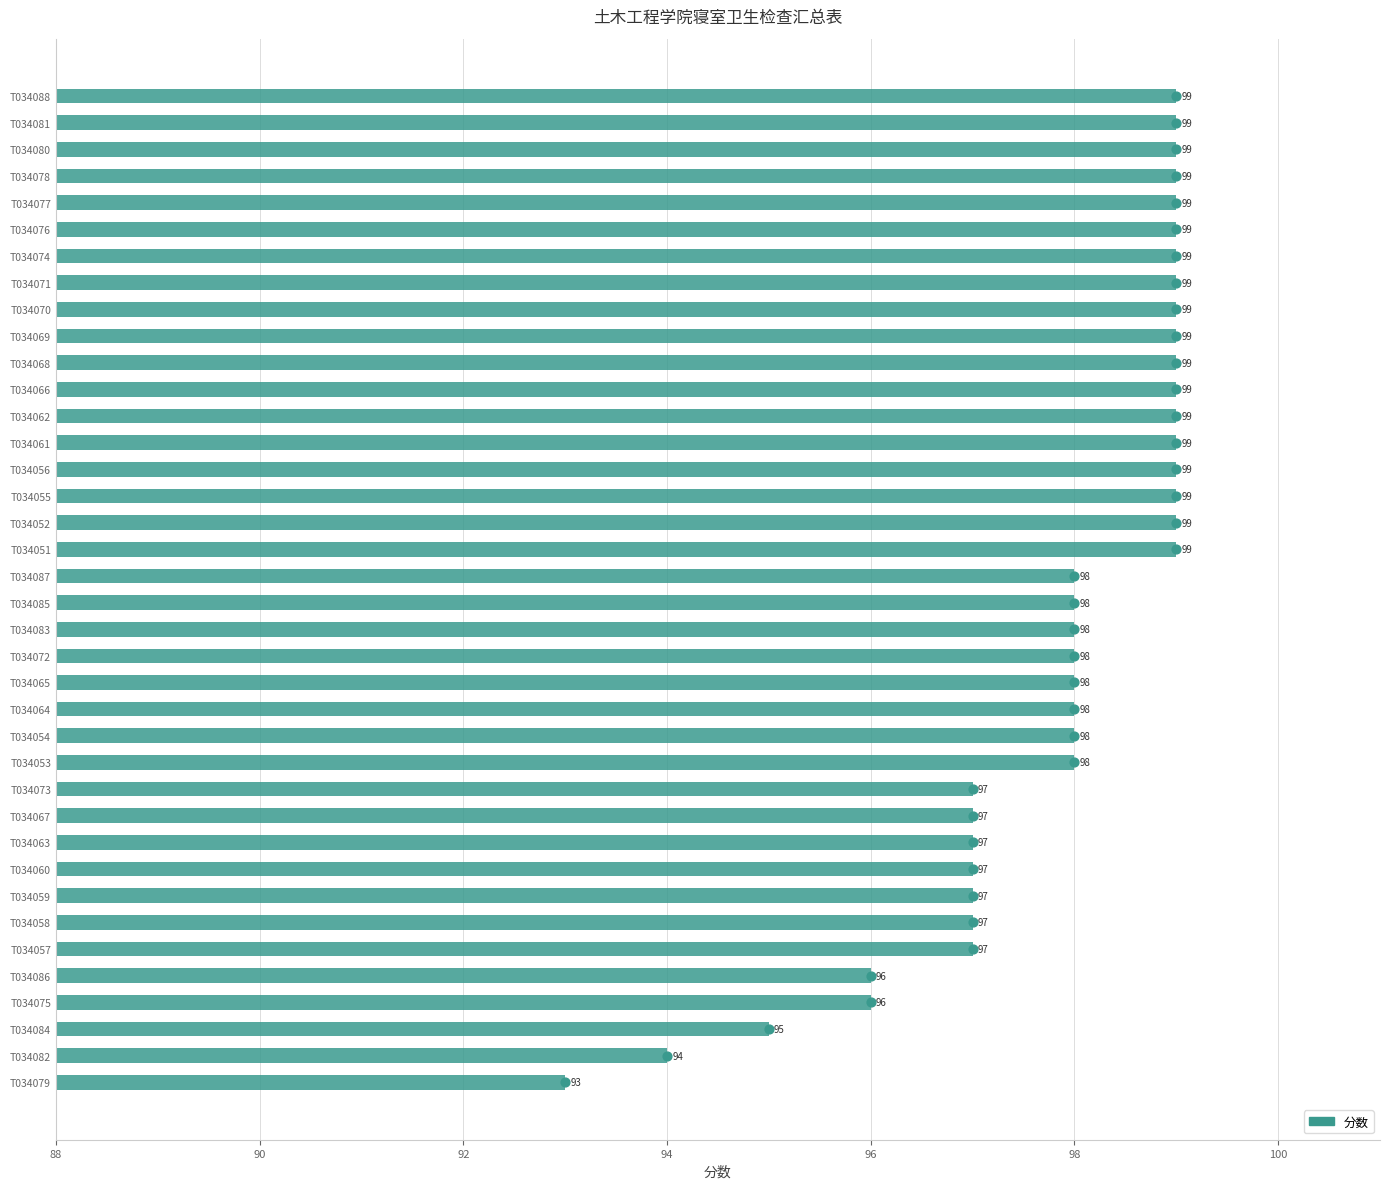

Approximately how many times larger is the value at T034065 compared to T034072?

1.0